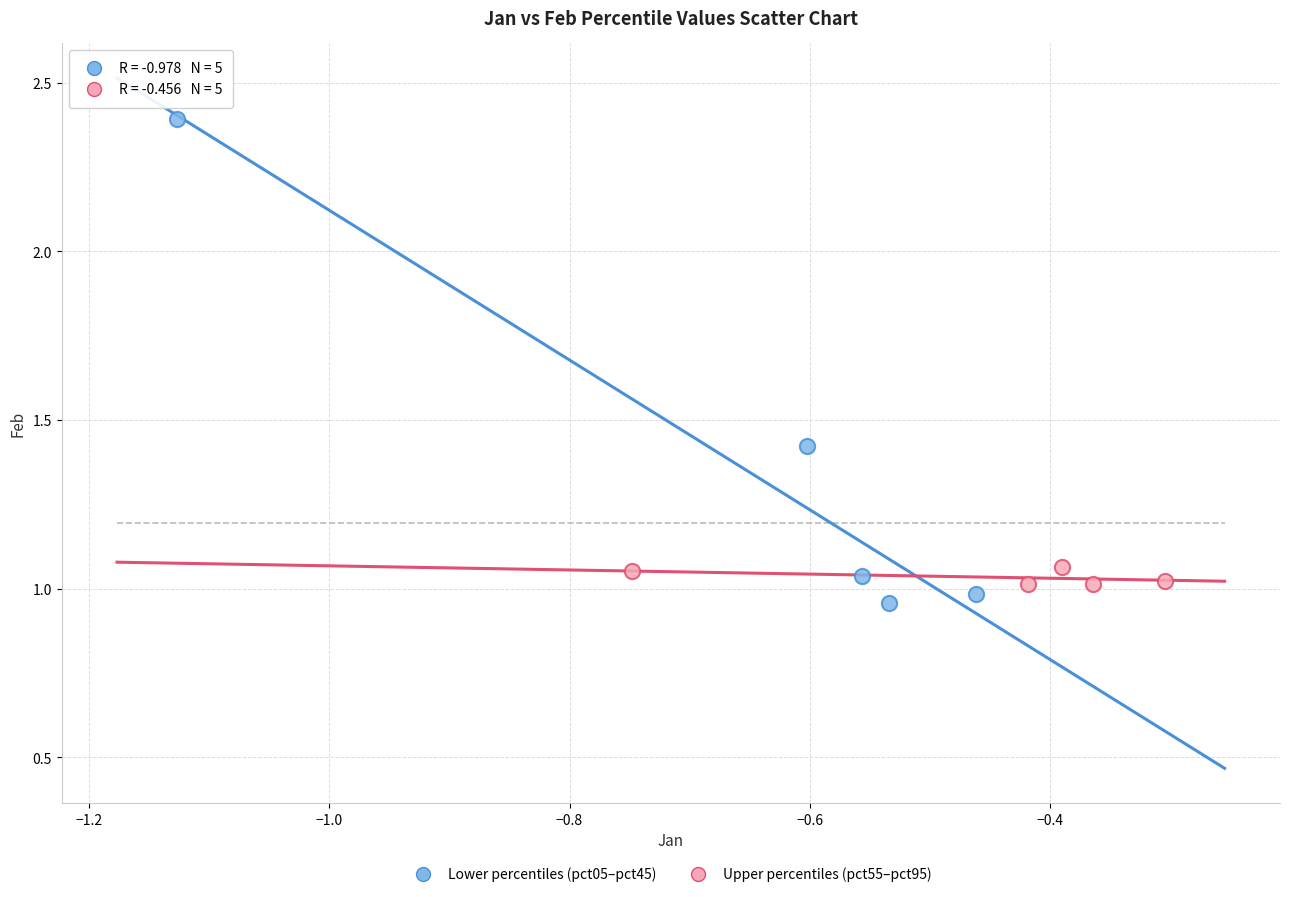

Which series contains the lowest Y value?

Lower percentiles (pct05–pct45)